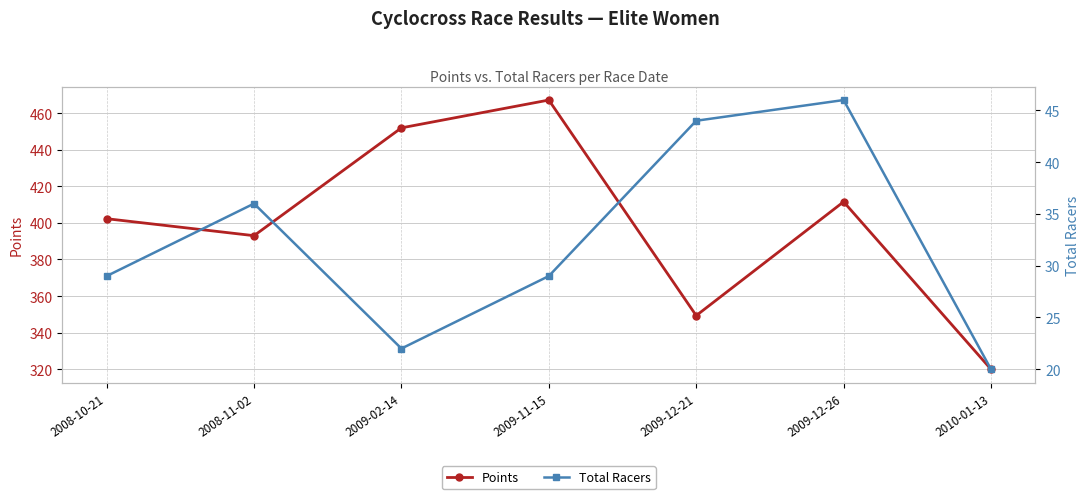

What is the sum of the Total Racers values at 2010-01-13 and 2009-11-15?

49.0